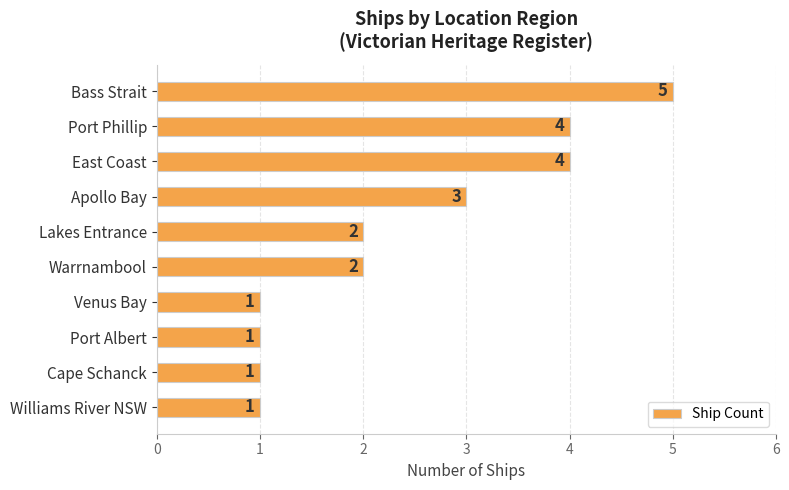

What position from the top is Port Albert?

8